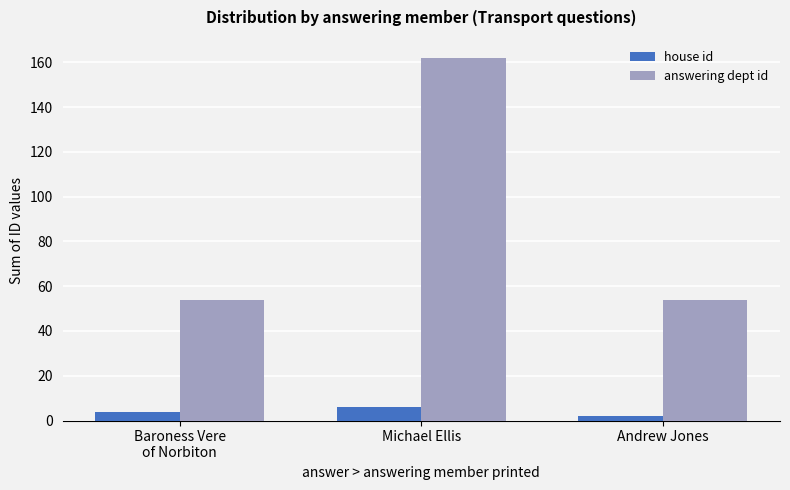

Which series changed the most between Michael Ellis and Andrew Jones?

answering dept id